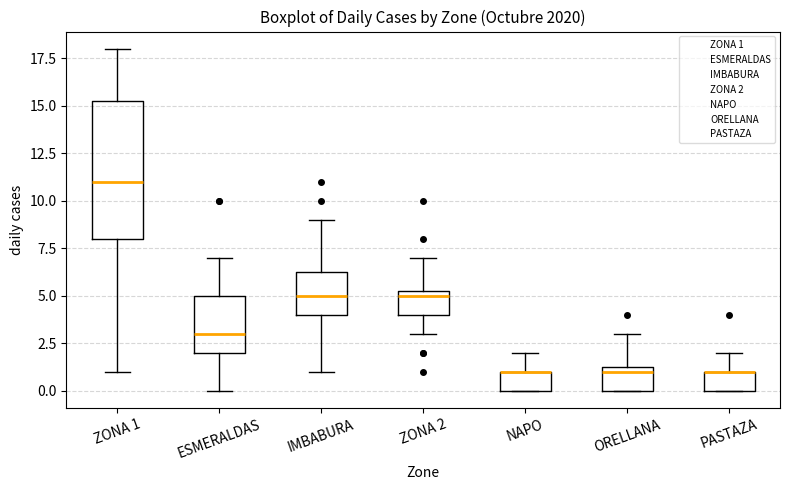

Which box is the tallest, from its lower edge to its upper edge?

ZONA 1